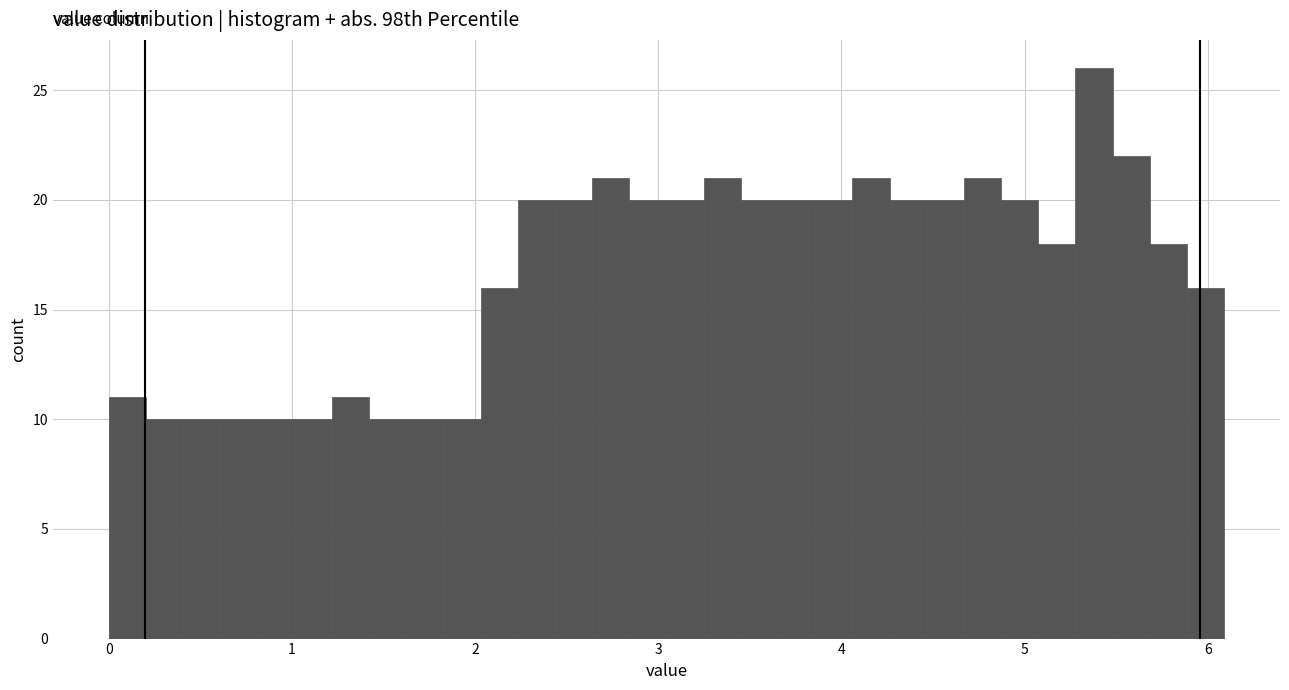

Read against the x-axis, roughly where is the centre of the tallest bar?

5.4